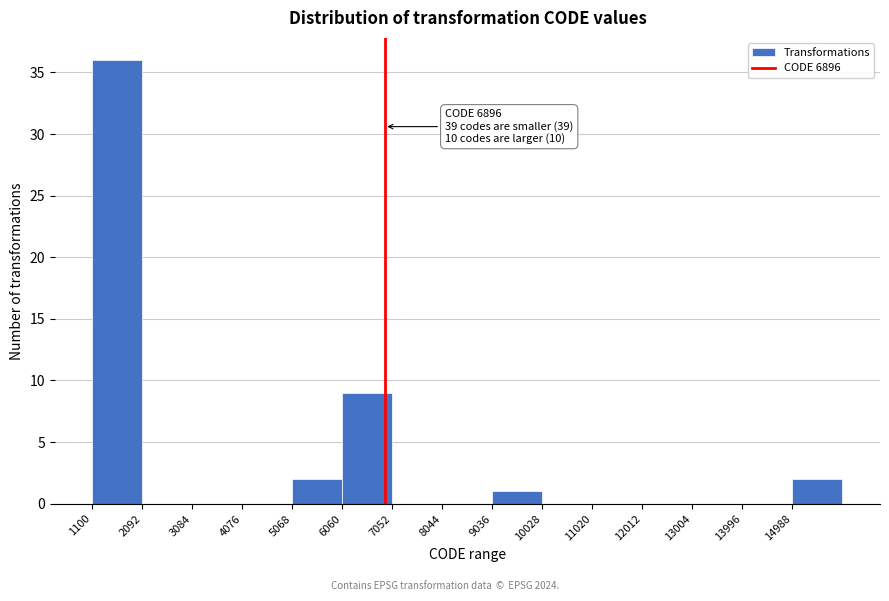

Which range on the x-axis has the tallest bar?

1100 to 2100